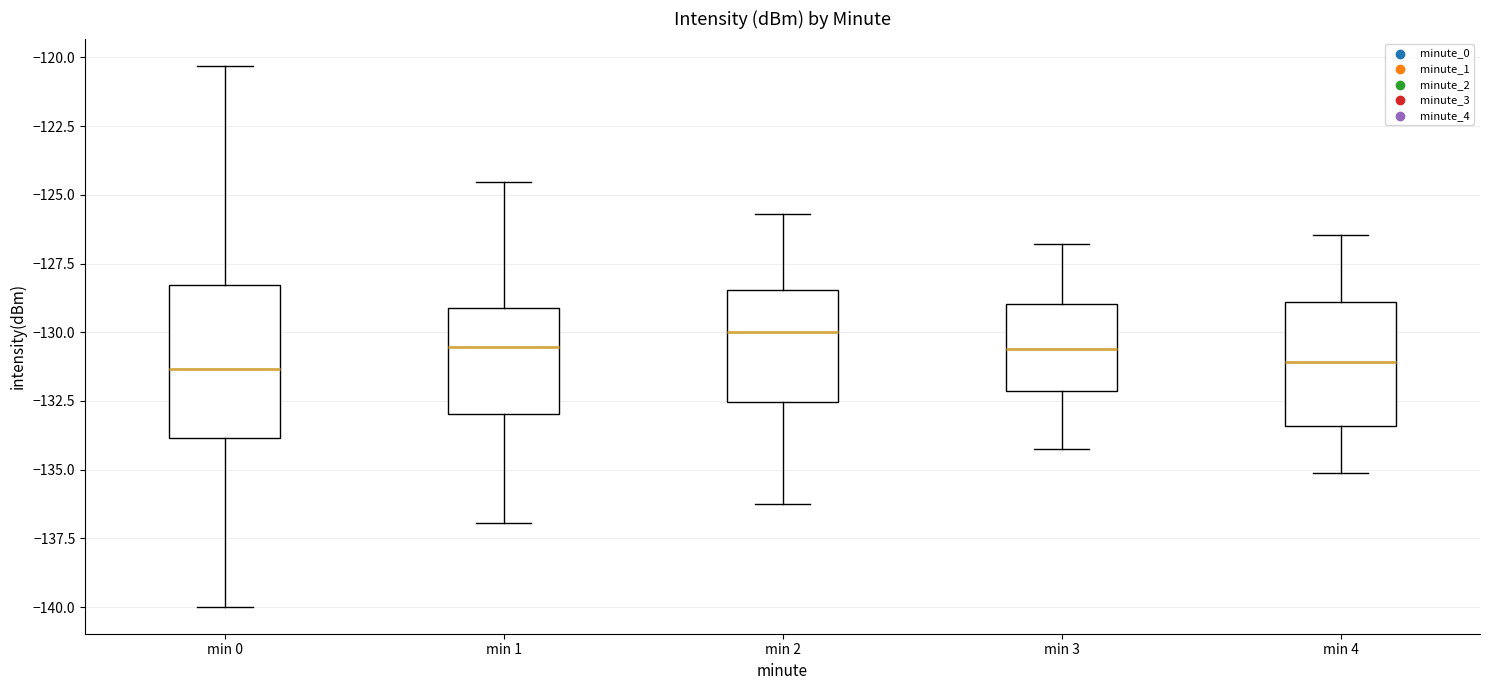

Where is the lower edge of the box for min 0 on the y-axis? The values are not printed on the chart, so give them approximately, as read against the axis.

-134.0